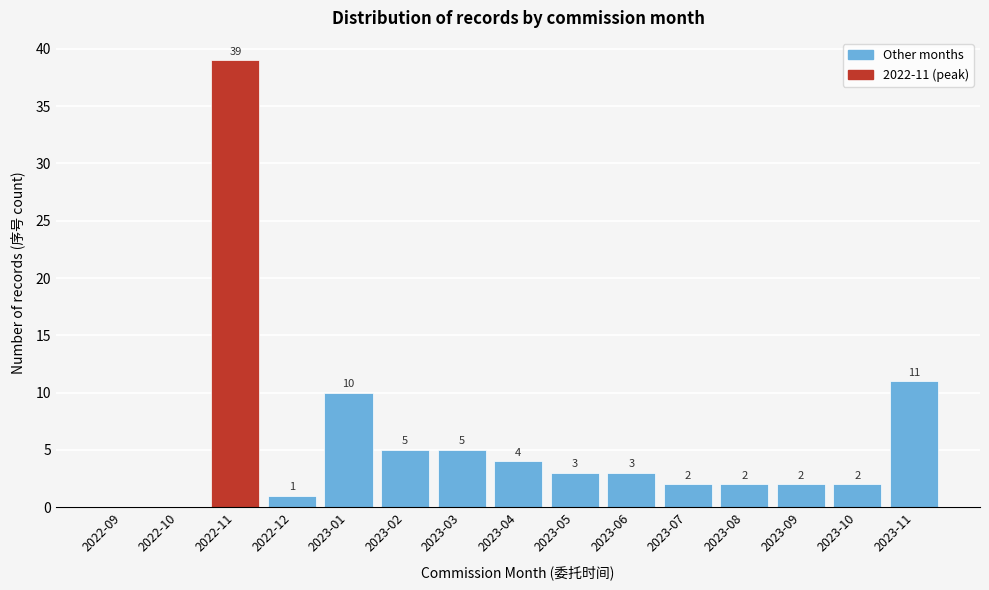

Reading left to right, list all the values displayed in this chart.

2022-09=0	2022-10=0	2022-11=39	2022-12=1	2023-01=10	2023-02=5	2023-03=5	2023-04=4	2023-05=3	2023-06=3	2023-07=2	2023-08=2	2023-09=2	2023-10=2	2023-11=11